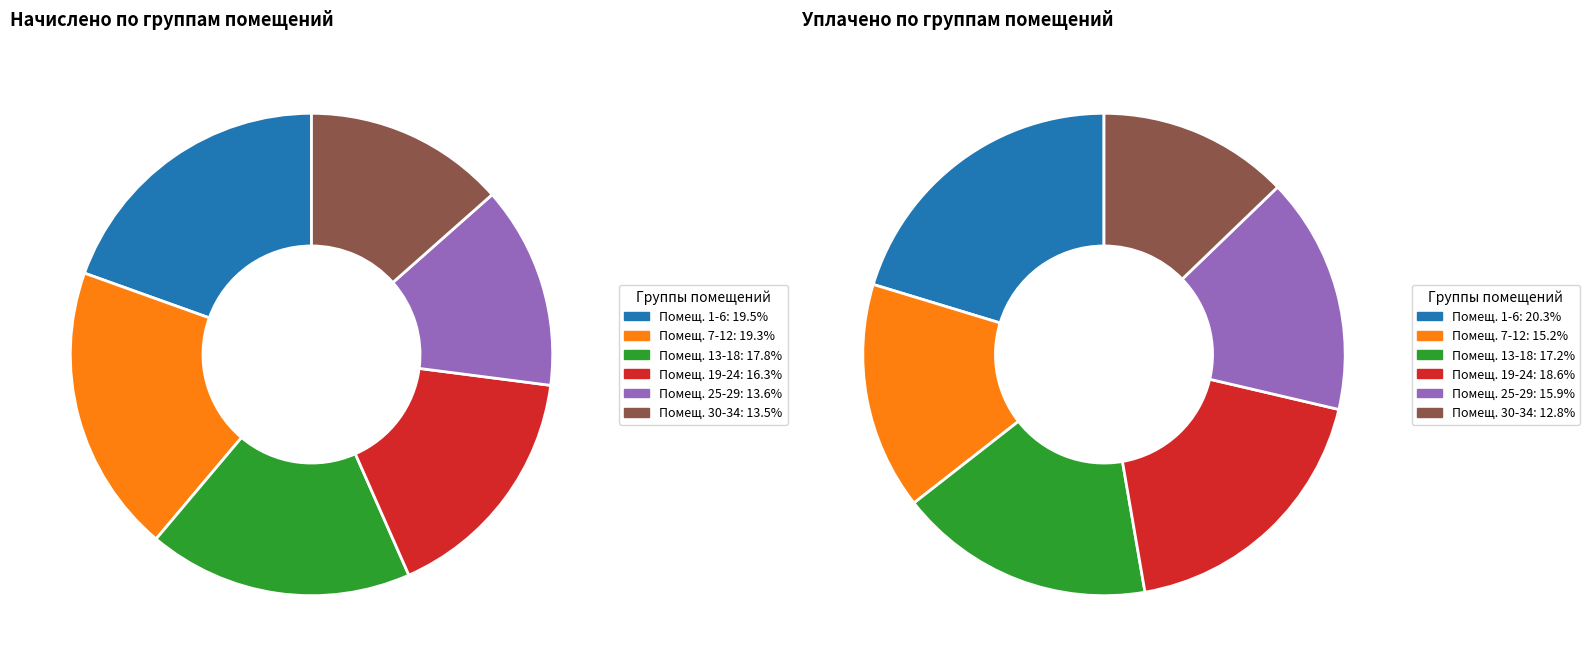

Is it true that 4 is 1% of the pie?

False